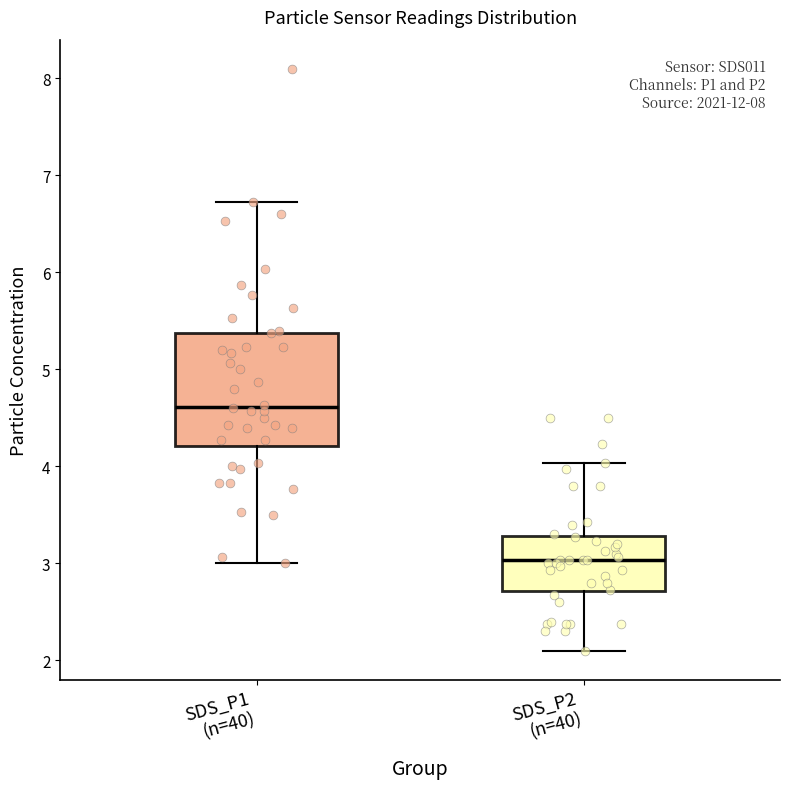

Reading left to right, read every box against the y-axis: the position of its median line, the range the box covers, and the ends of its whiskers. The values are not printed on the chart, so give them approximately, as read against the axis.

SDS_P1 (n=40): median 4.6, box 4.2 to 5.4, whiskers 3.0 to 6.7
SDS_P2 (n=40): median 3.0, box 2.7 to 3.3, whiskers 2.1 to 4.0